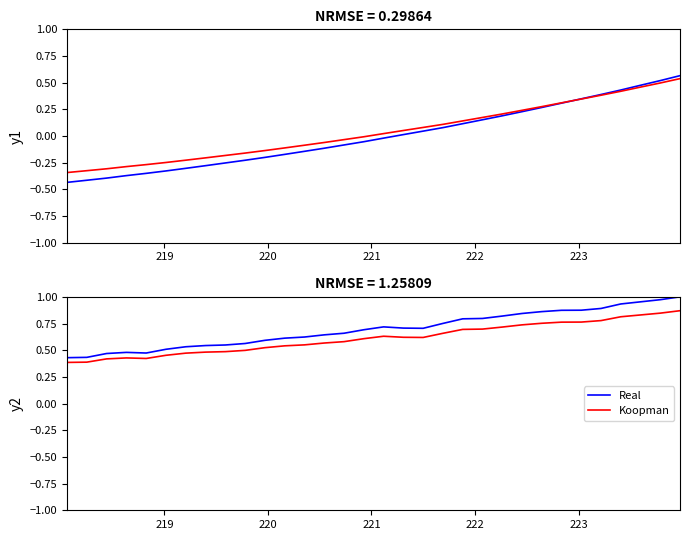

List the series in order of their peak value, lowest first.

Koopman, Real